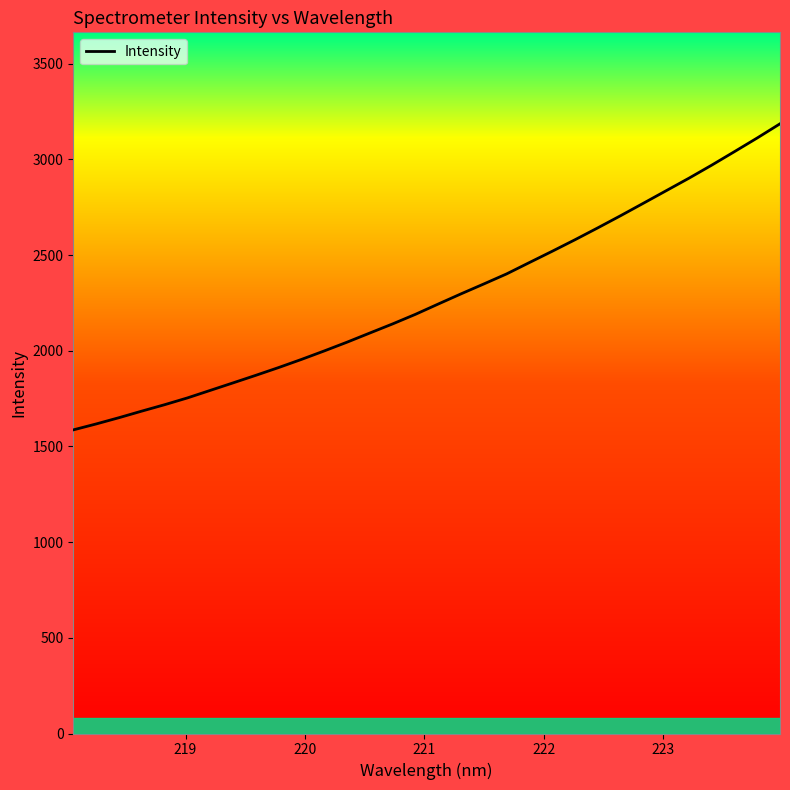

What is the smallest value displayed?

1586.3